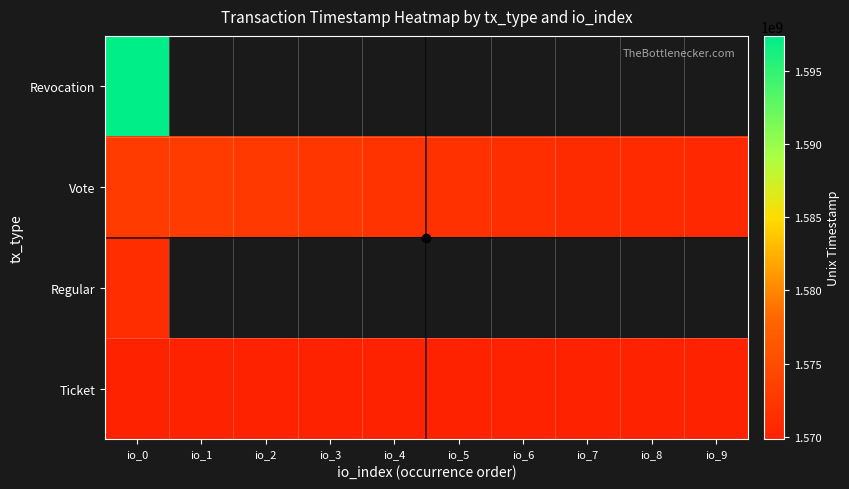

What is the maximum value for Revocation?

1597403921.0